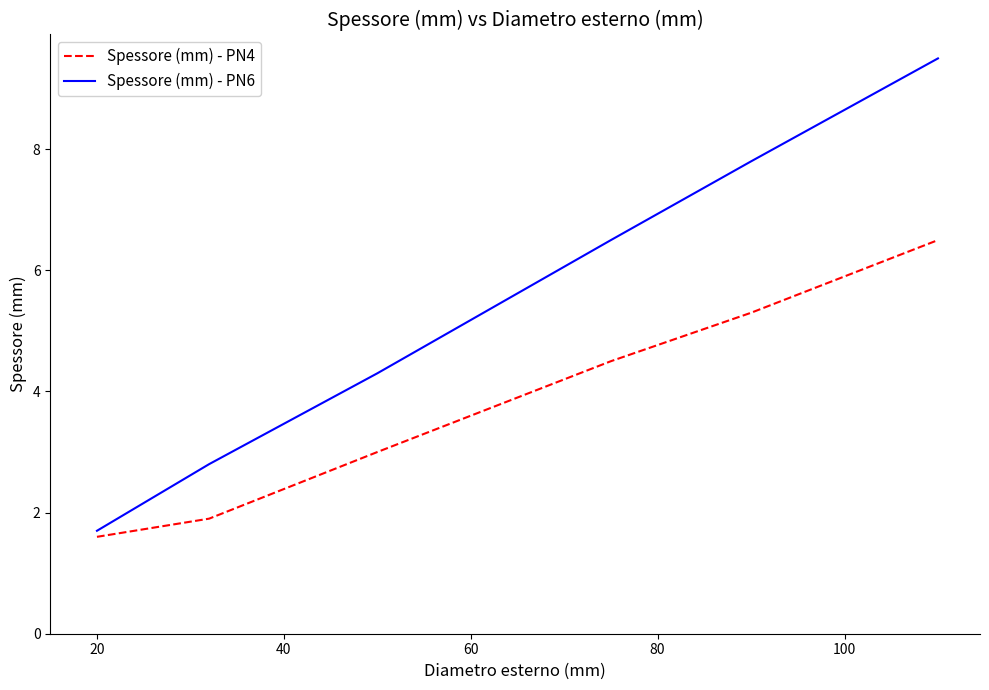

Rank the series by their maximum value, from highest to lowest.

Spessore (mm) - PN6, Spessore (mm) - PN4